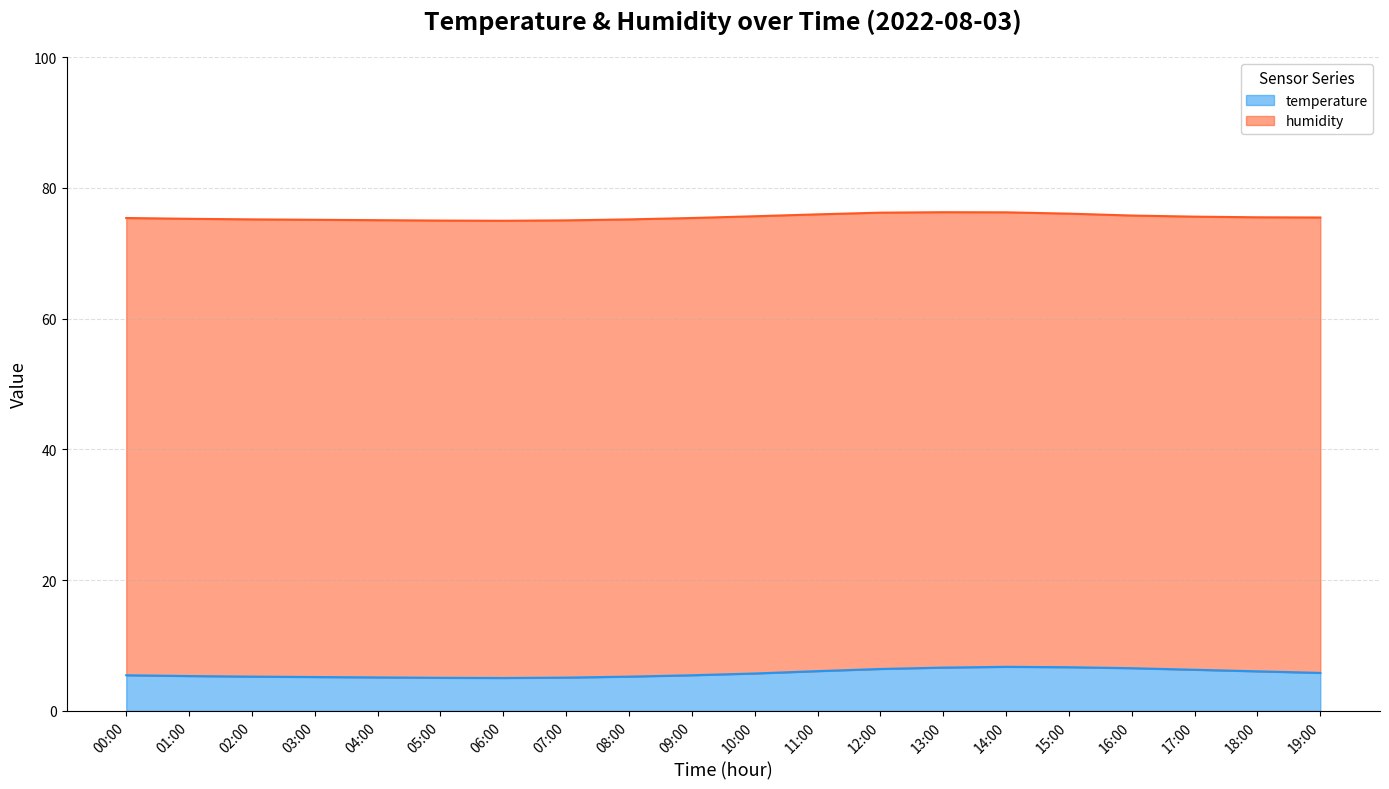

True or false: temperature has a value of 3.1 at 16:00.

False